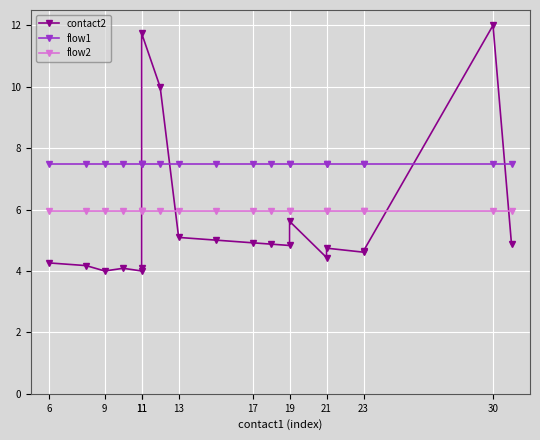

At how many categories does at least one series exceed 7?

20